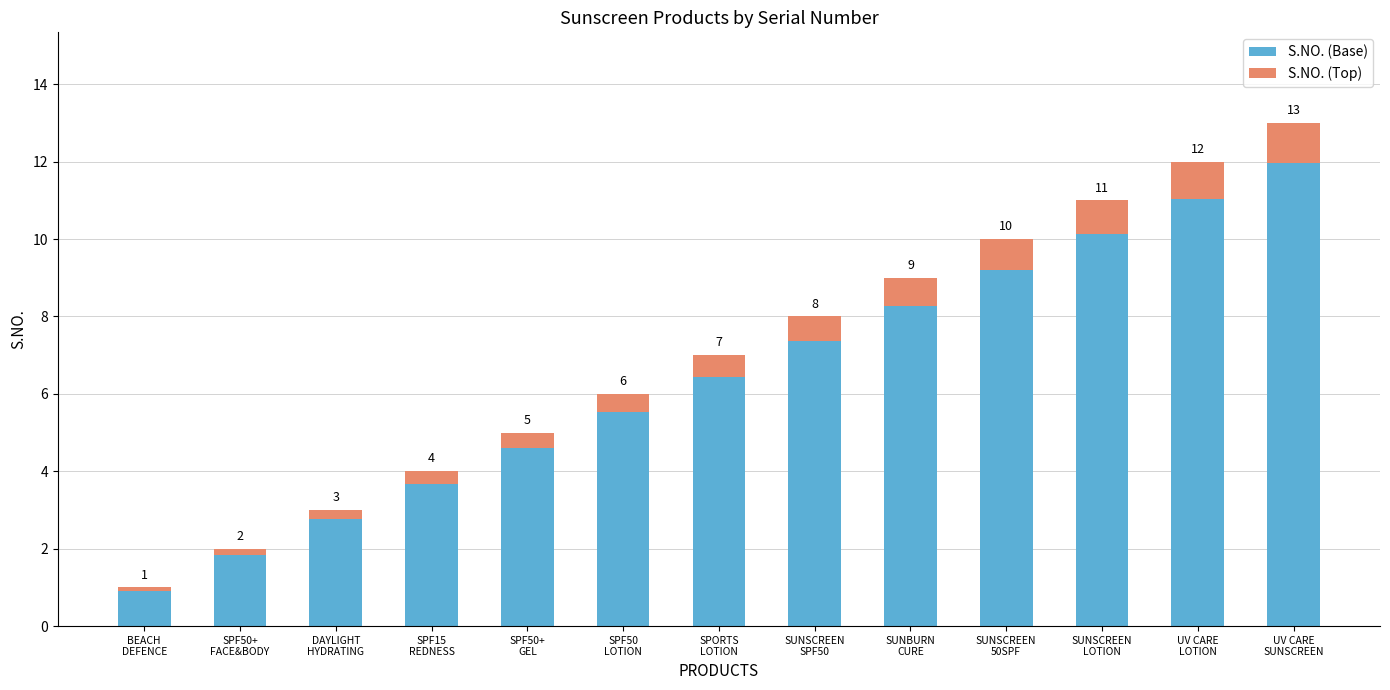

Are the bars grouped side by side (vs. stacked)?

No